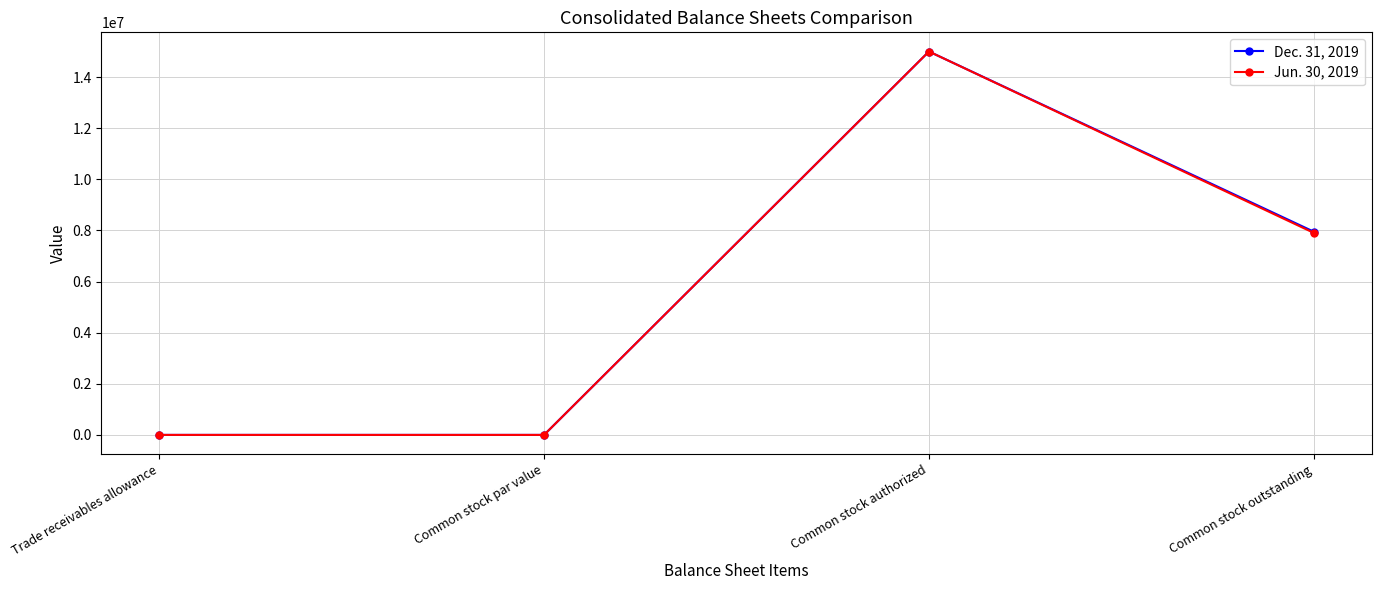

What is the maximum value shown in the chart?

15000000